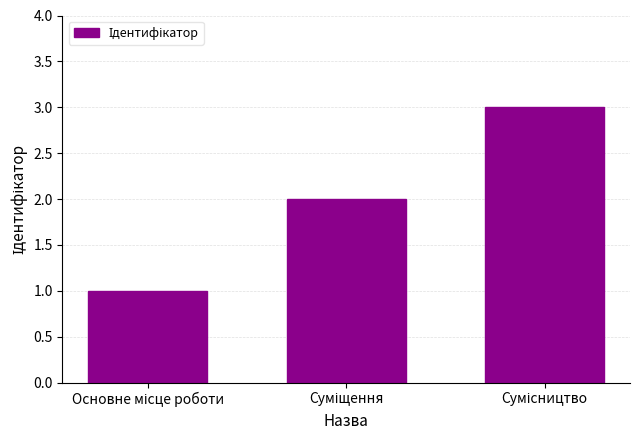

What is the maximum value shown in the chart?

3